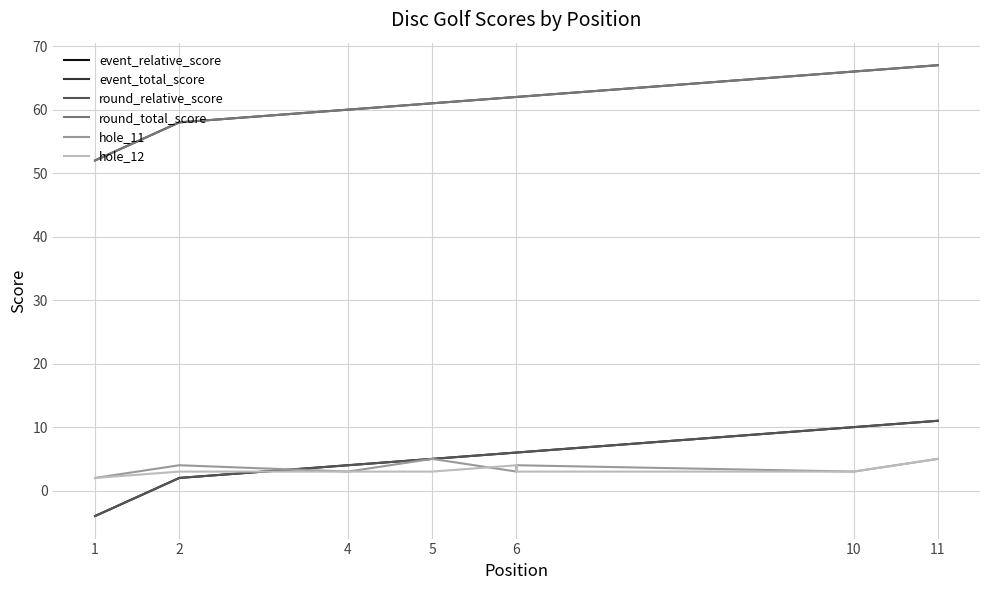

How many values in event_relative_score are below zero?

1